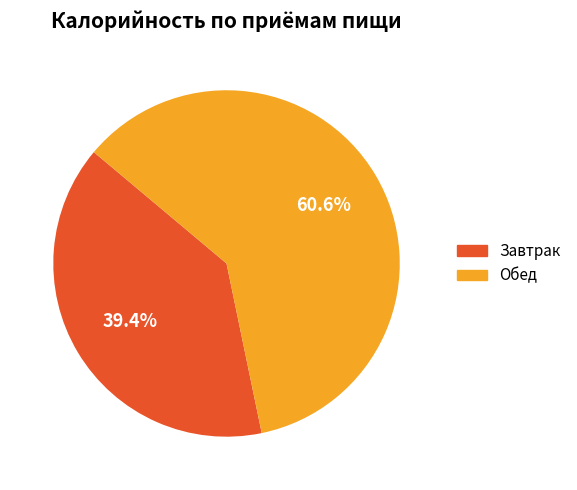

To the nearest percent, what percentage of the pie is Обед?

61%